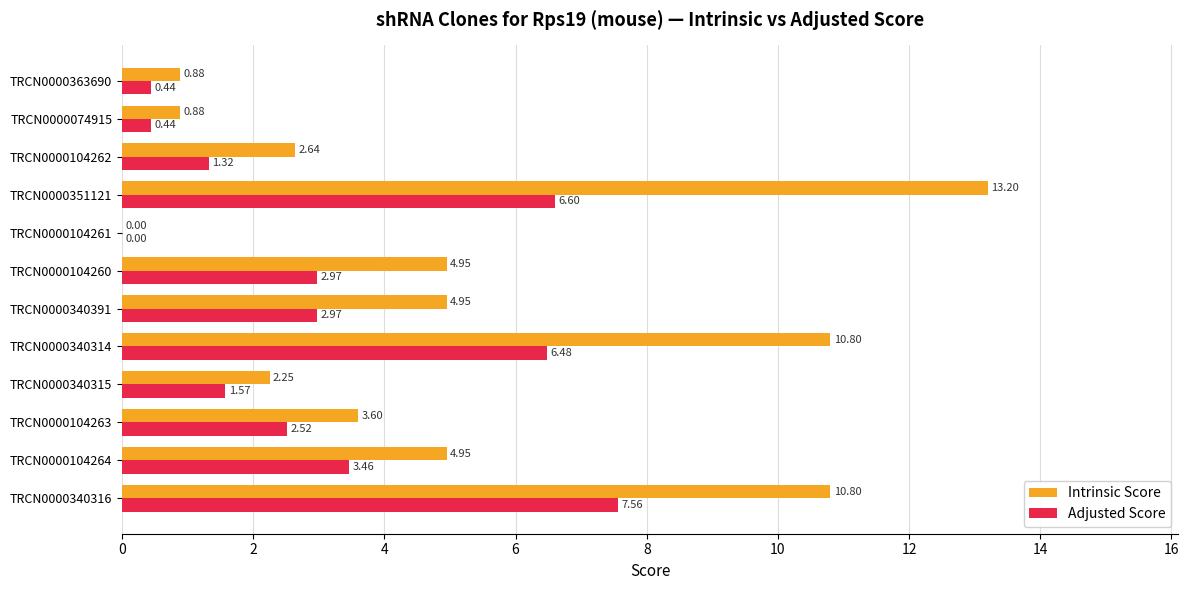

What is the sum of all Intrinsic Score values?

59.9